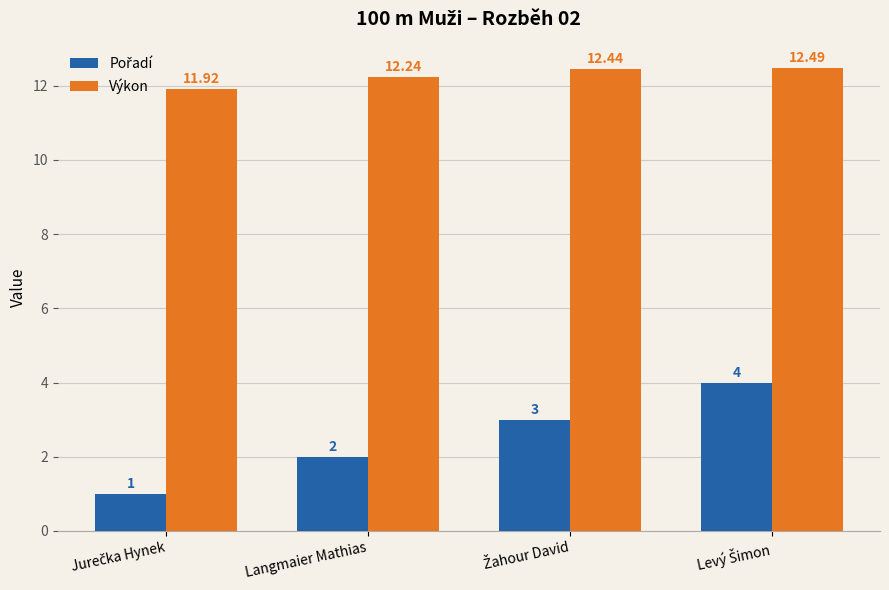

Which series has the largest total across all categories?

Výkon